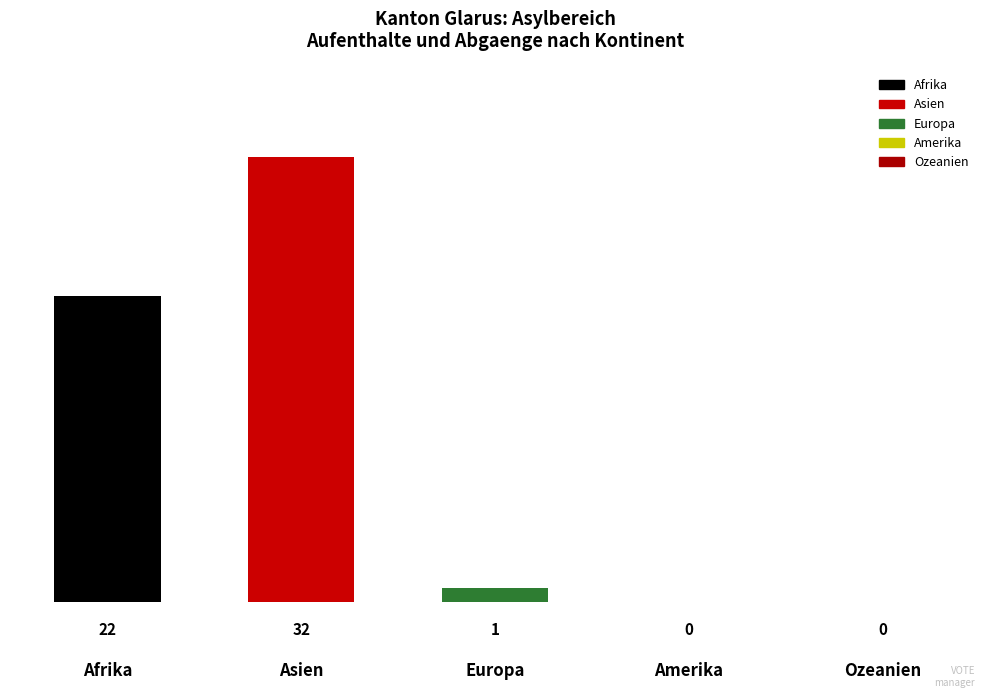

What is the change in value from Afrika to Ozeanien?

-22